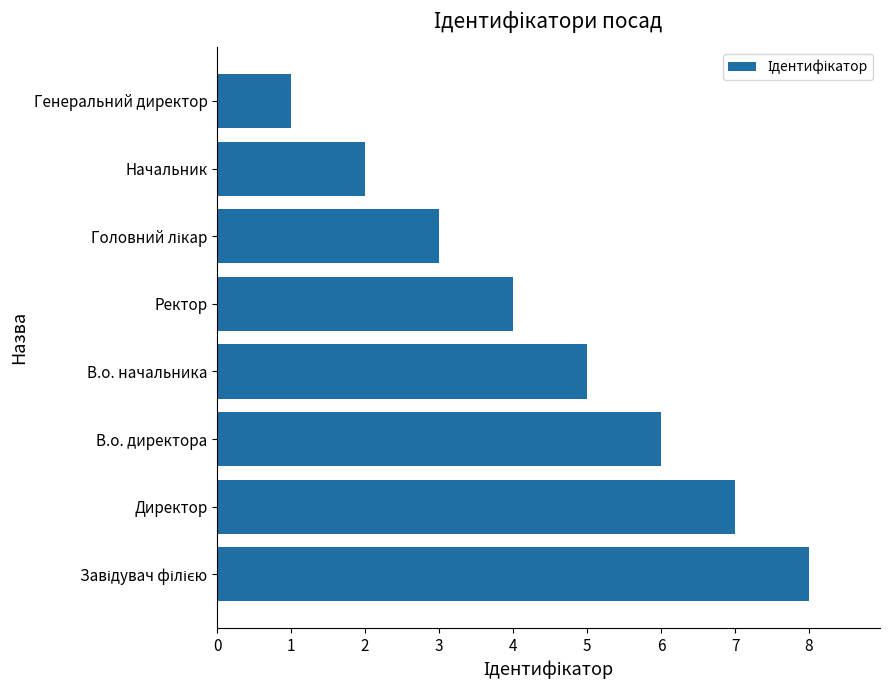

Approximately how many times larger is the value at Директор compared to В.о. директора?

1.2